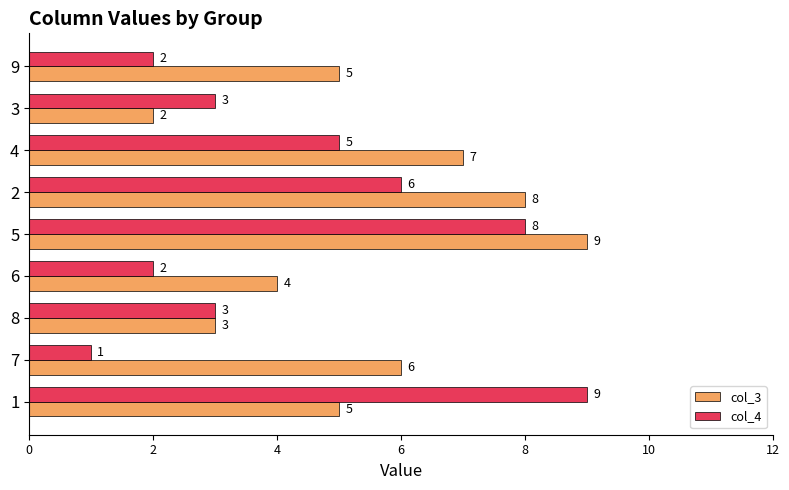

Which series changed the most between 1 and 7?

col_4